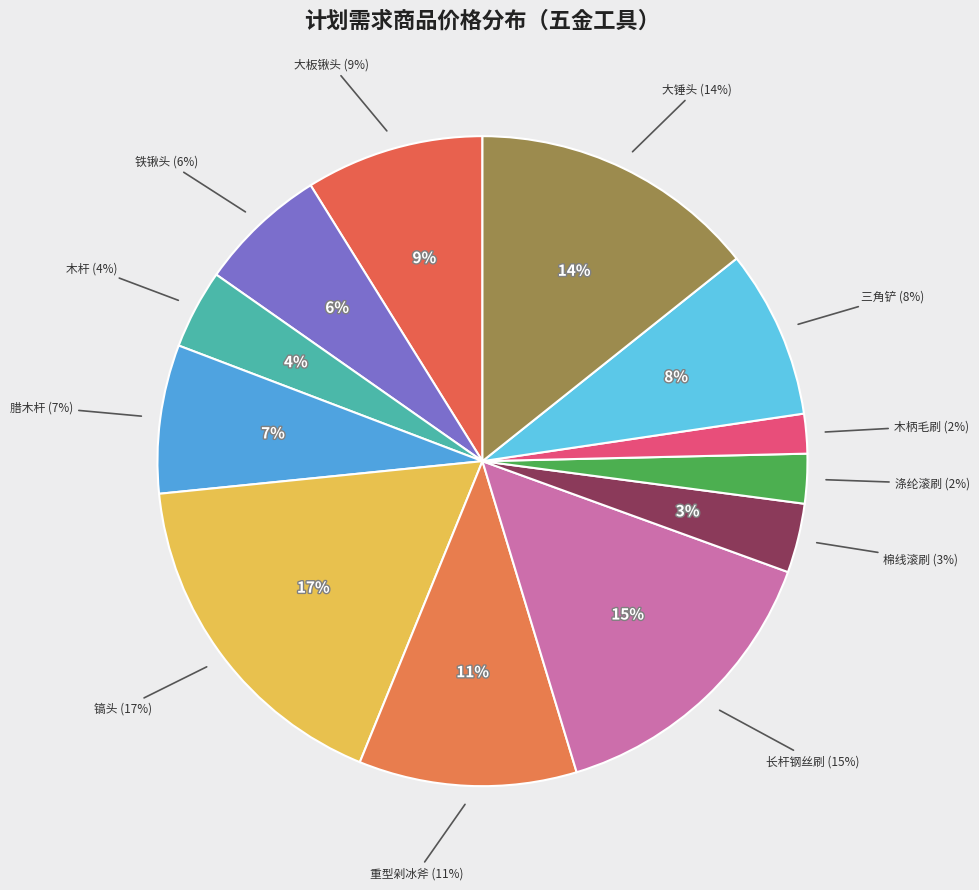

Which slice is the smallest?

木柄毛刷